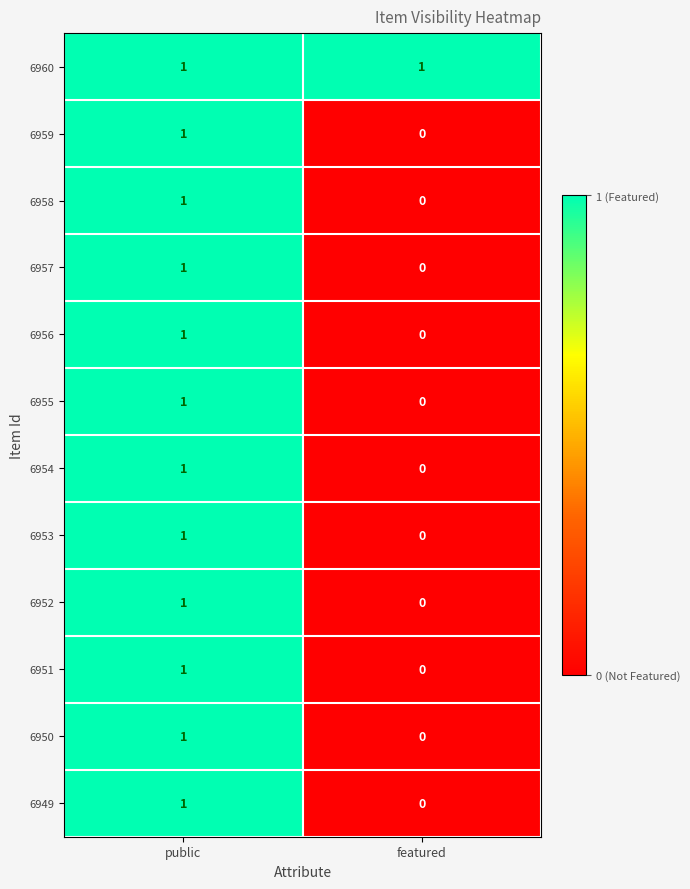

The 6951 series shows 1 at featured. True or false?

False